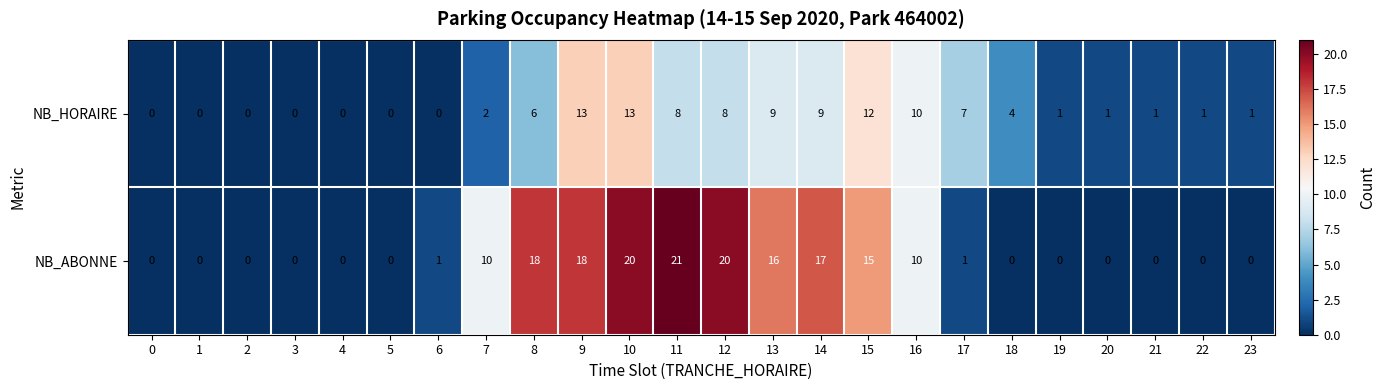

Rank the series by their average value, from highest to lowest.

NB_ABONNE, NB_HORAIRE